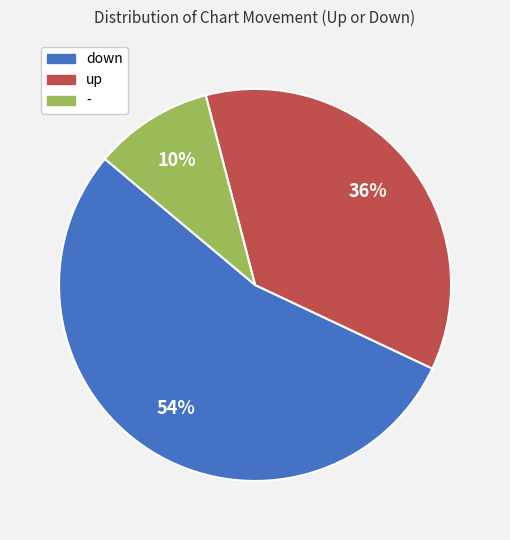

To the nearest percent, what percentage of the pie is up?

36%